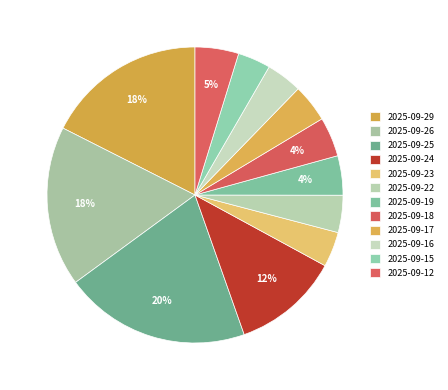

How many segments does this pie chart have?

12